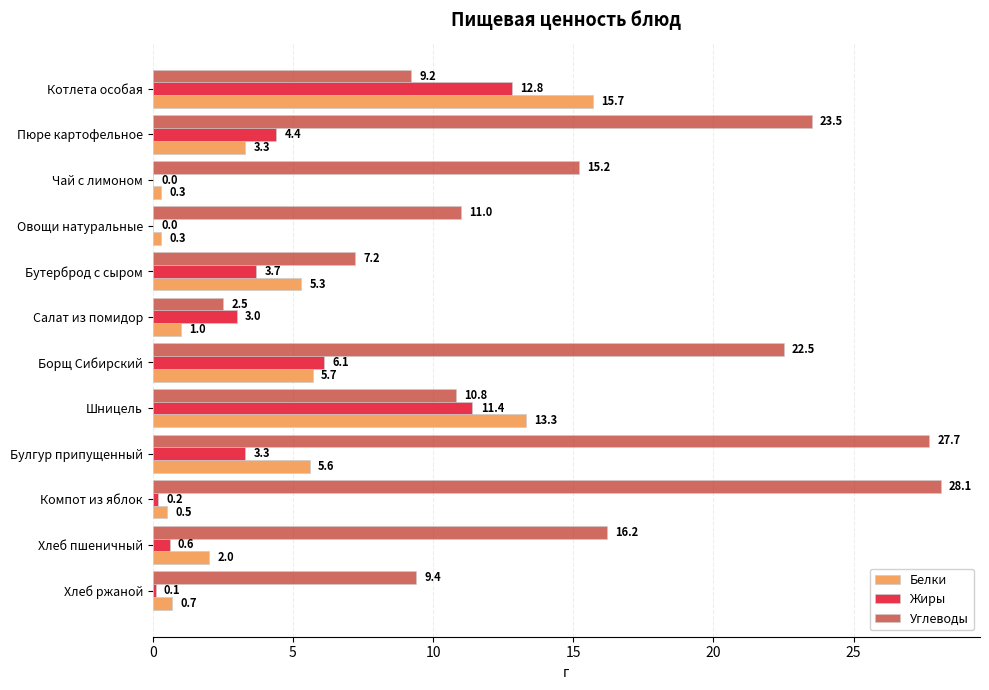

What is the maximum value for Белки?

15.7